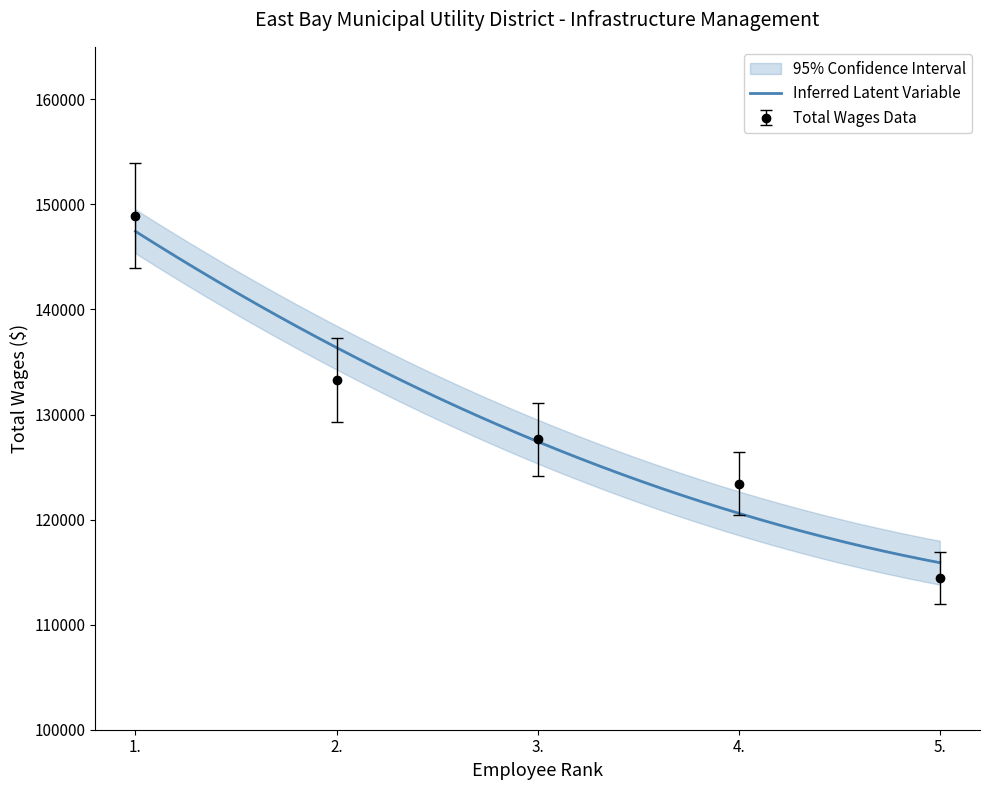

What position from the right is 5.?

1